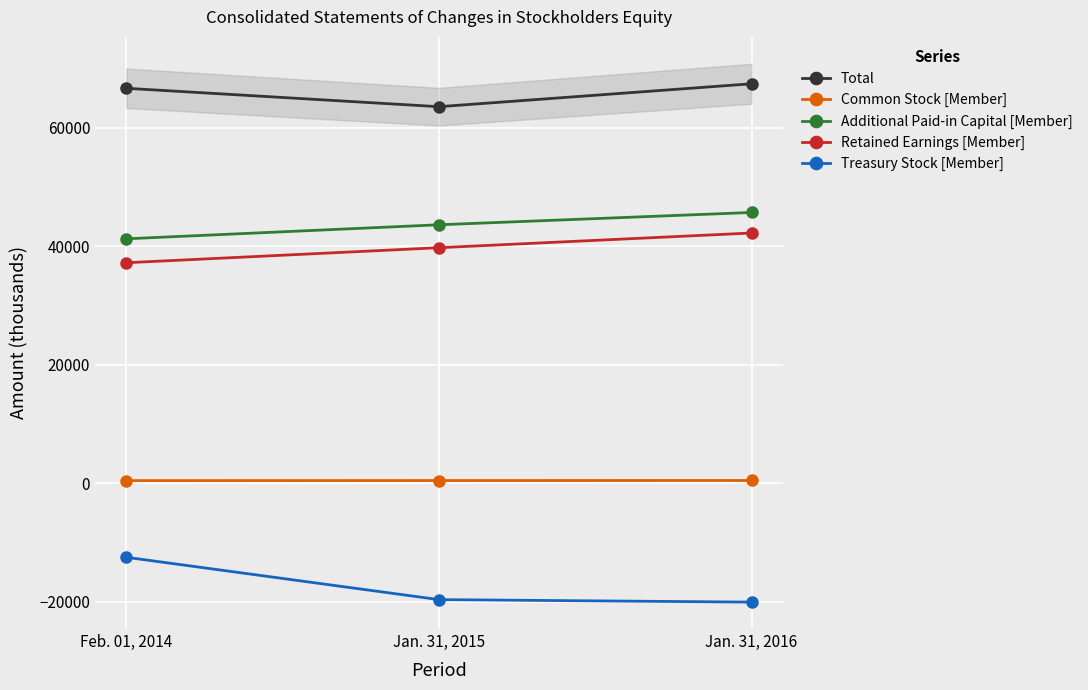

The value of Retained Earnings [Member] at Jan. 31, 2015 is 13565. True or false?

False